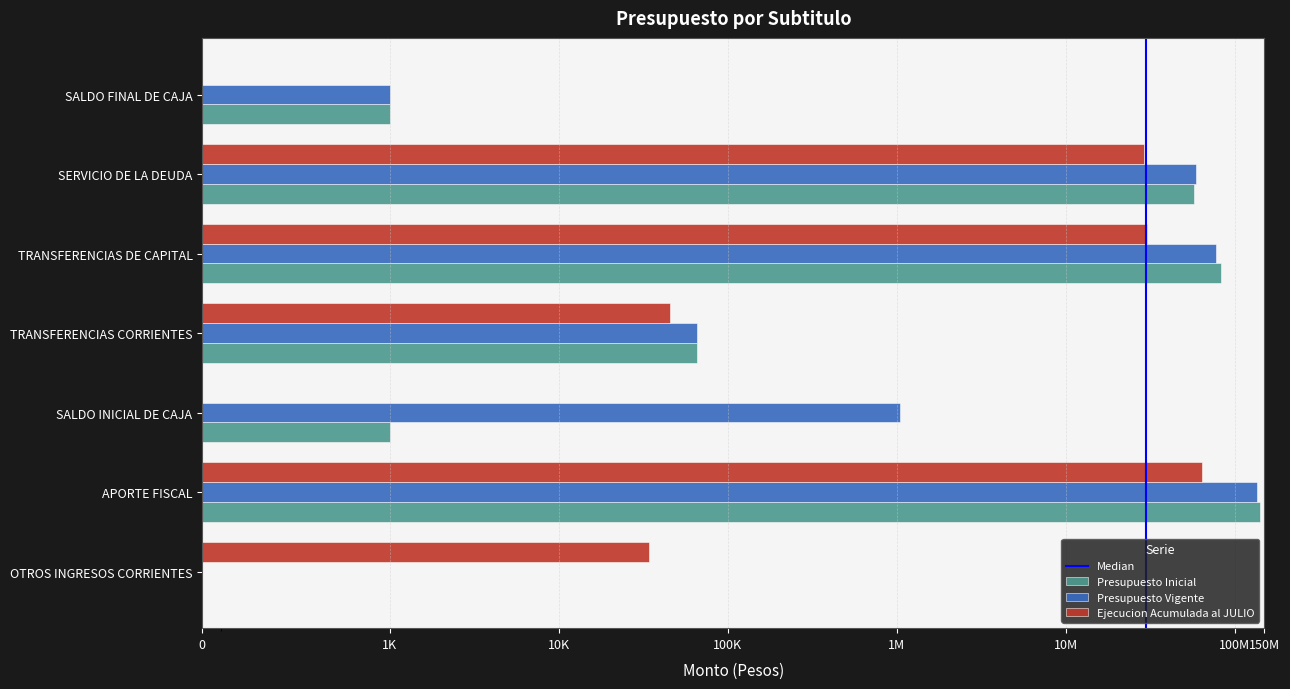

Reading right to left, what are all the values shown in this chart?

Presupuesto Inicial: SALDO FINAL DE CAJA=1000	SERVICIO DE LA DEUDA=57706990	TRANSFERENCIAS DE CAPITAL=82986552	TRANSFERENCIAS CORRIENTES=65320	SALDO INICIAL DE CAJA=1000	APORTE FISCAL=140758862	OTROS INGRESOS CORRIENTES=0
Presupuesto Vigente: SALDO FINAL DE CAJA=1000	SERVICIO DE LA DEUDA=58645595	TRANSFERENCIAS DE CAPITAL=77824785	TRANSFERENCIAS CORRIENTES=65320	SALDO INICIAL DE CAJA=1044479	APORTE FISCAL=135492221	OTROS INGRESOS CORRIENTES=0
Ejecucion Acumulada al JULIO: SALDO FINAL DE CAJA=0	SERVICIO DE LA DEUDA=29007958	TRANSFERENCIAS DE CAPITAL=30135833	TRANSFERENCIAS CORRIENTES=45598	SALDO INICIAL DE CAJA=0	APORTE FISCAL=64002838	OTROS INGRESOS CORRIENTES=34306